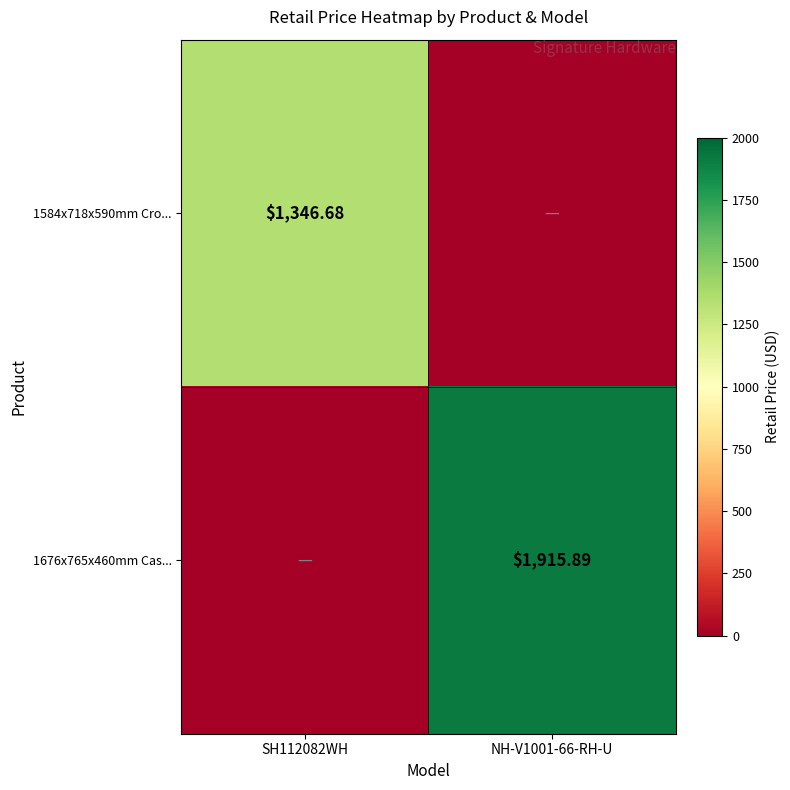

Which series has the widest spread of values?

1676x765x460mm Cas...